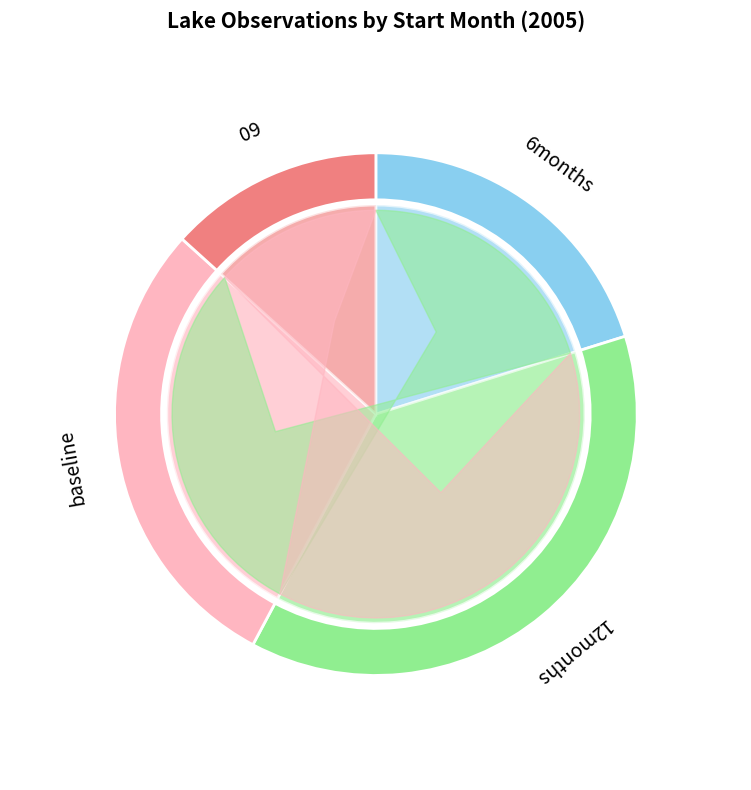

Does any single category account for the majority?

No